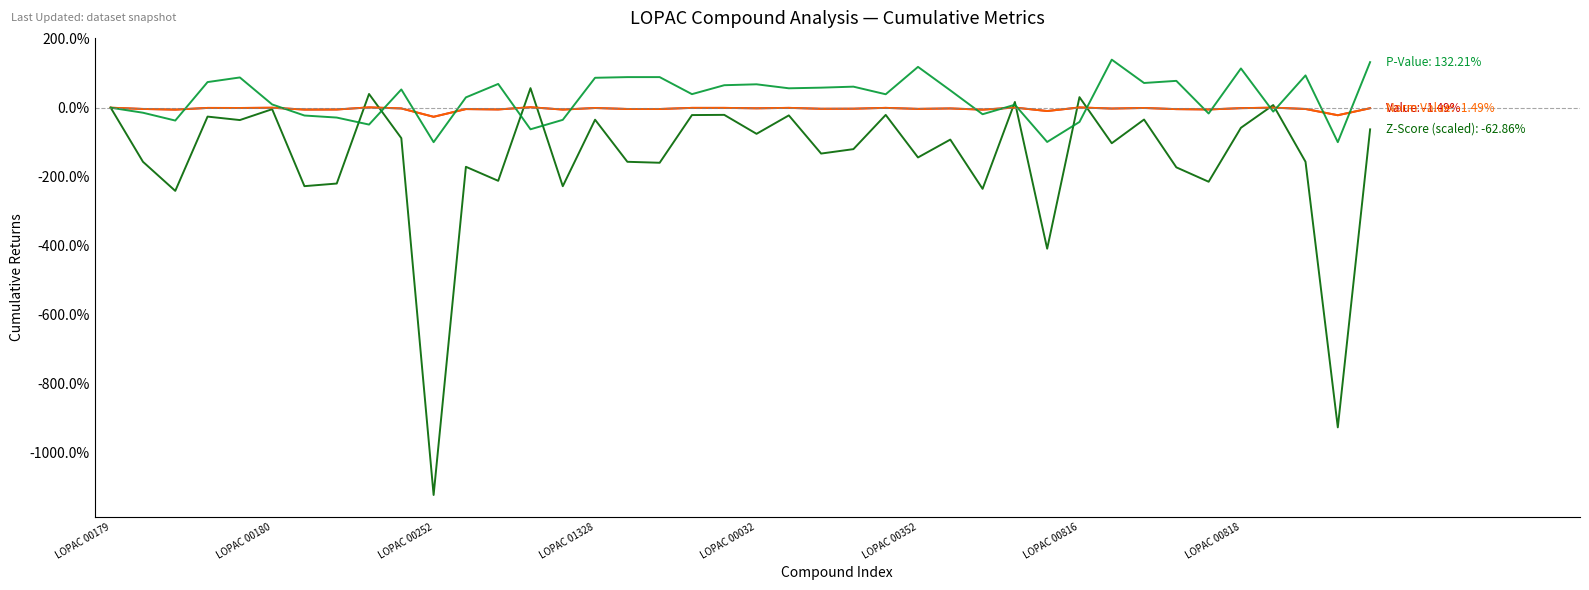

Does the chart have visible grid lines?

No